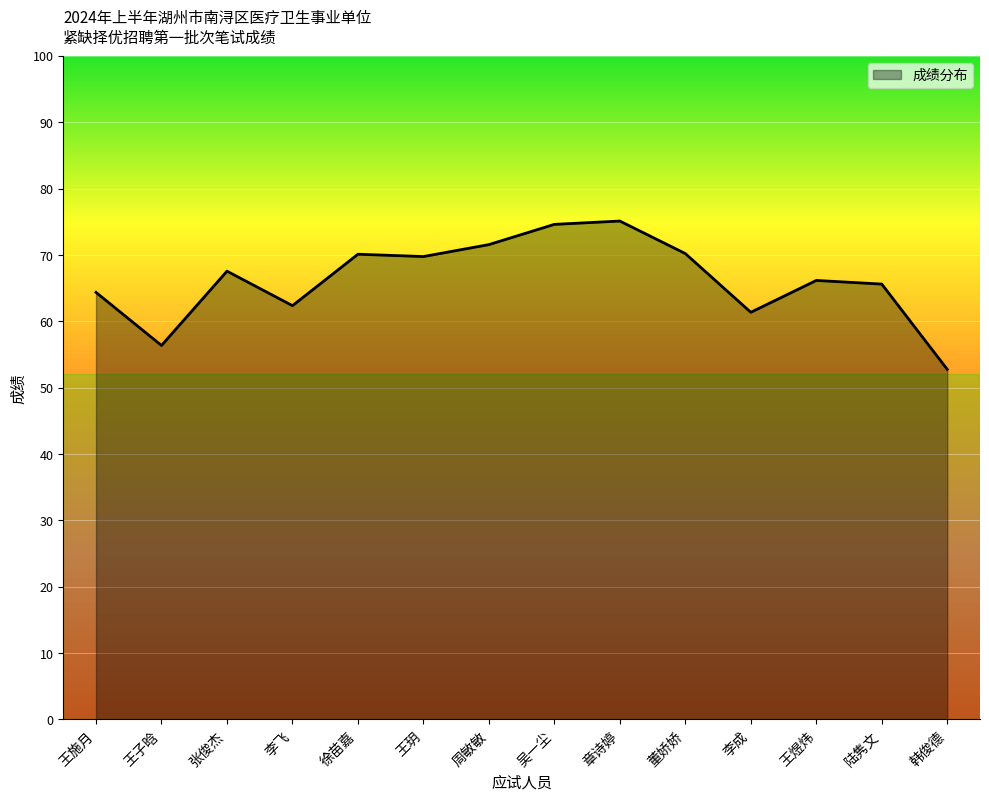

What is the average value?

66.3